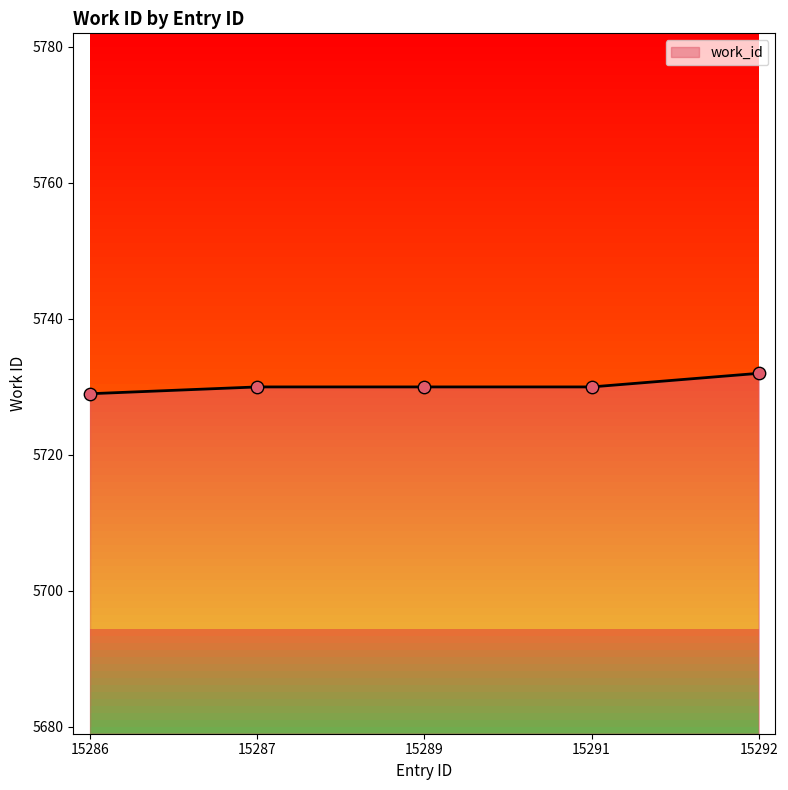

Approximately how many times larger is the value at 15289 compared to 15286?

1.0